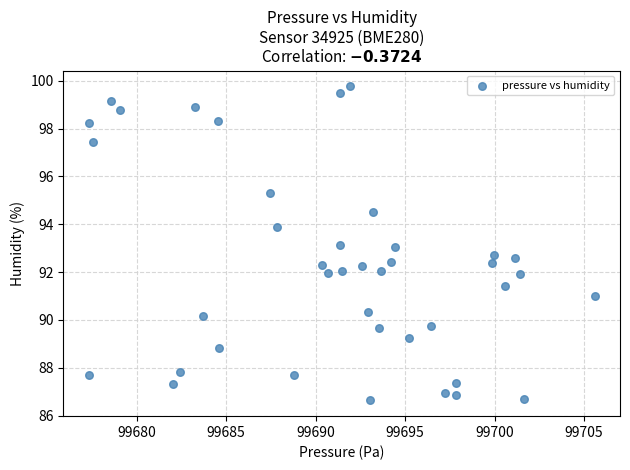

What is the range of Y values (max minus min)?

13.1